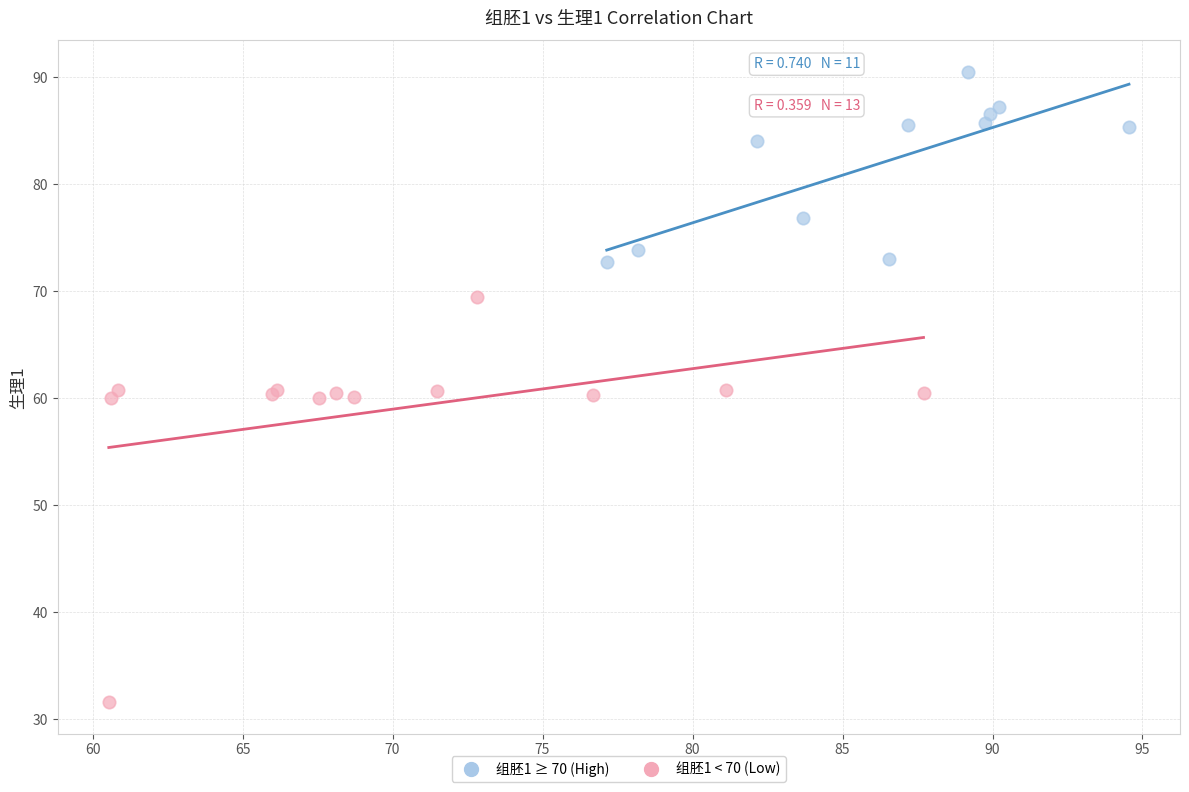

Which series contains the lowest Y value?

组胚1 < 70 (Low)